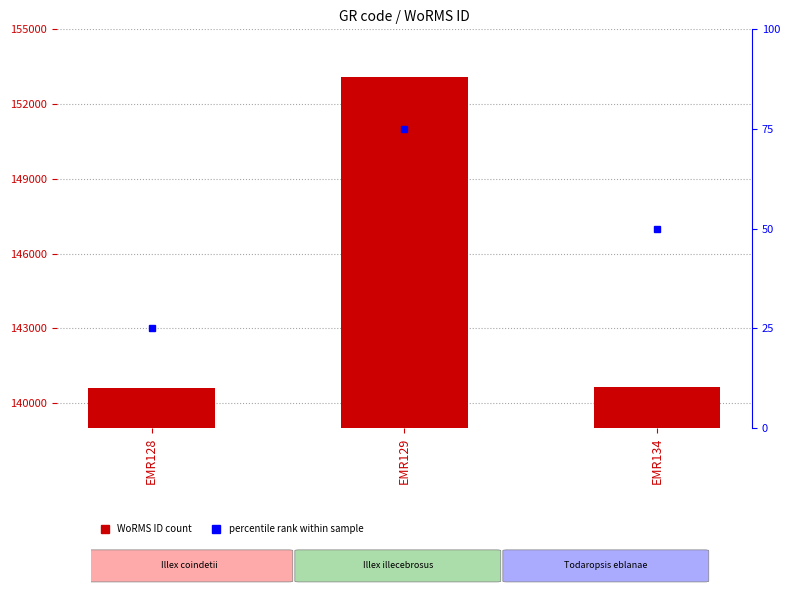

At which category does the chart reach its peak across all series?

EMR129